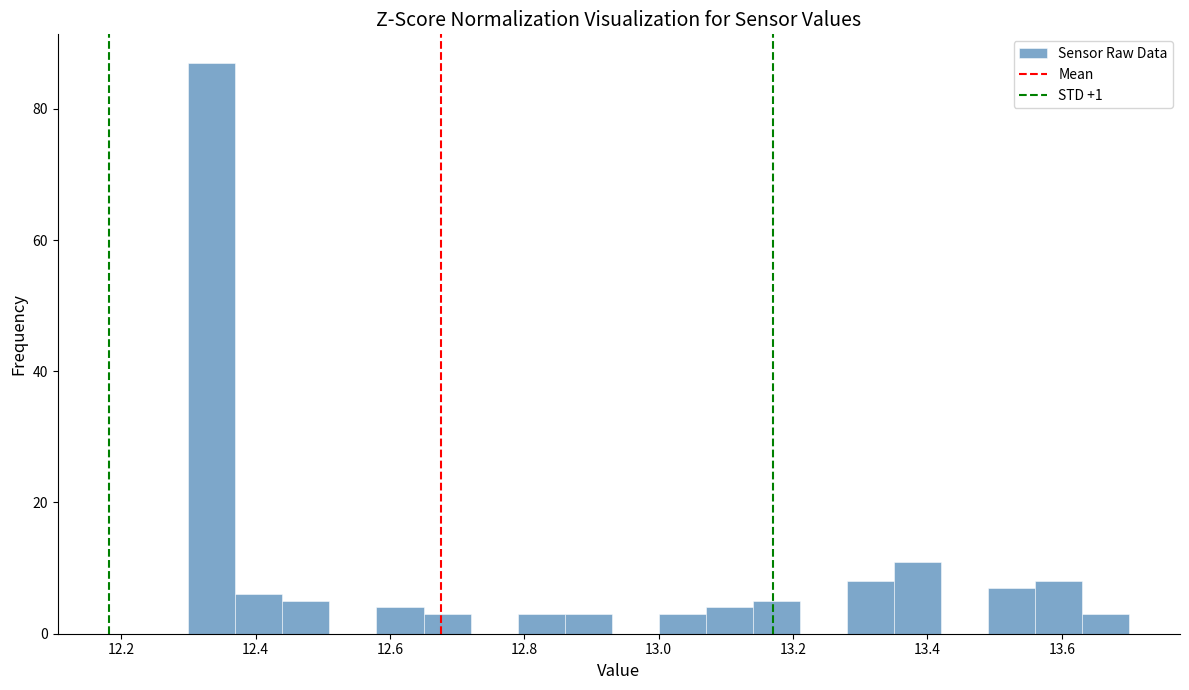

Read against the x-axis, roughly where is the centre of the tallest bar?

12.34